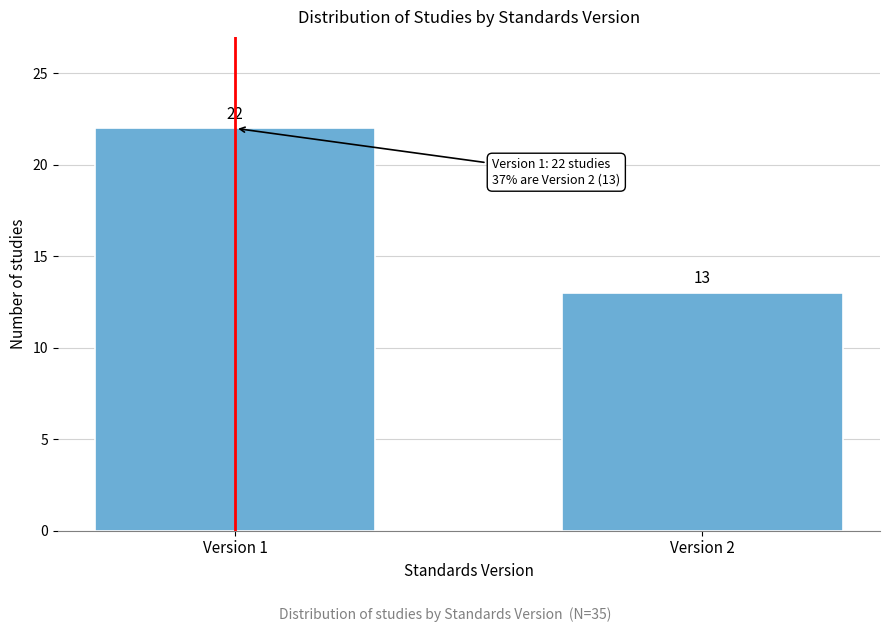

Reading left to right, what are all the values shown in this chart?

Version 1=22	Version 2=13